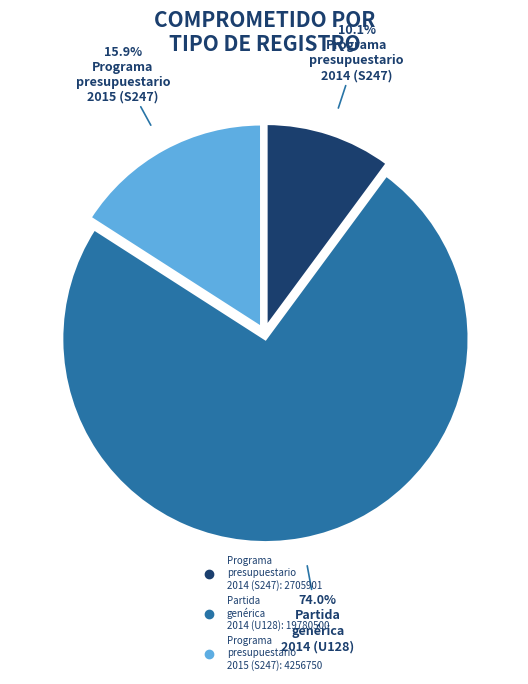

To the nearest percent, what is the difference between the largest and smallest slice percentages?

64%